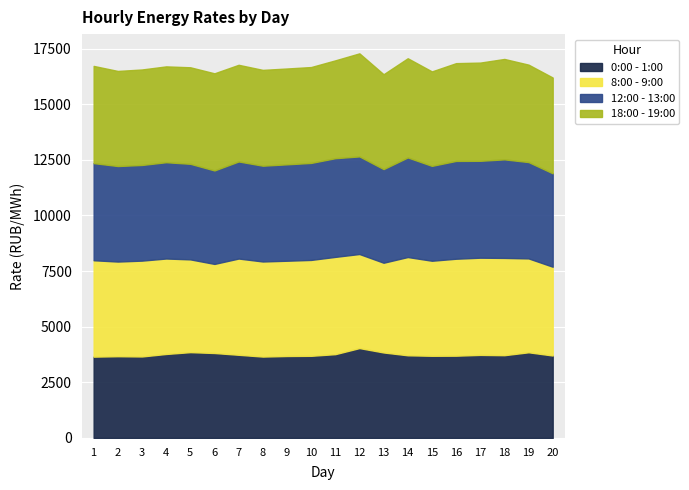

At which category does the chart reach its minimum across all series?

1